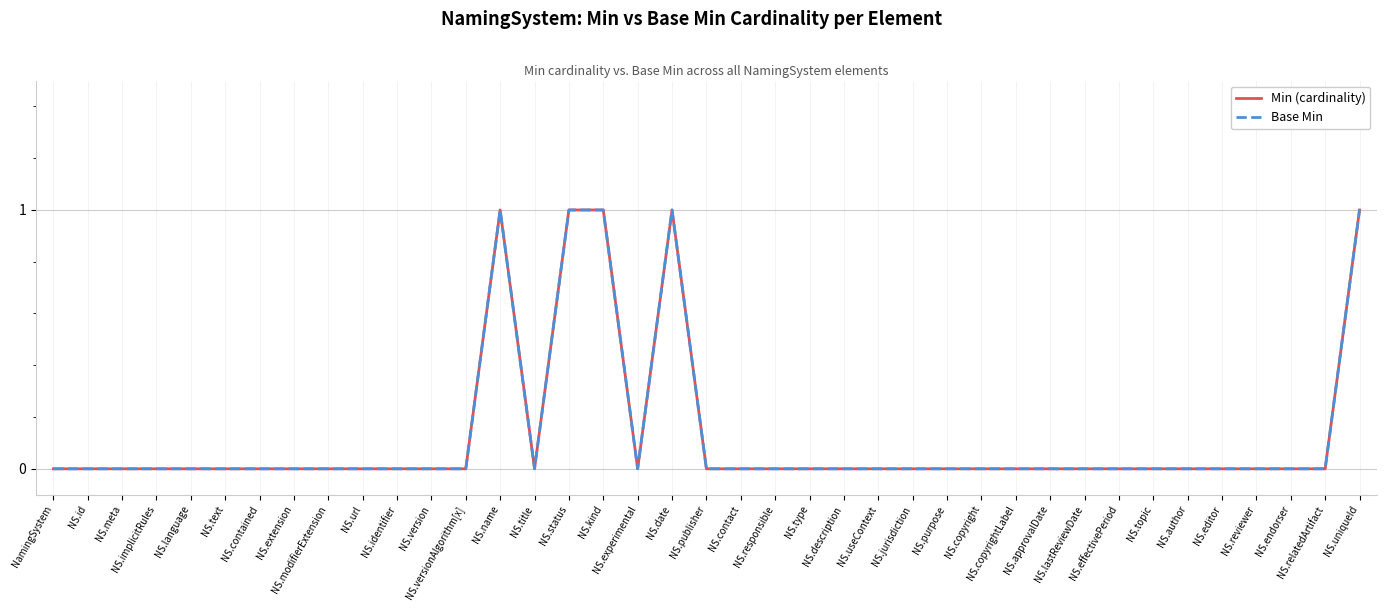

Does the chart display data point markers on the line(s)?

No